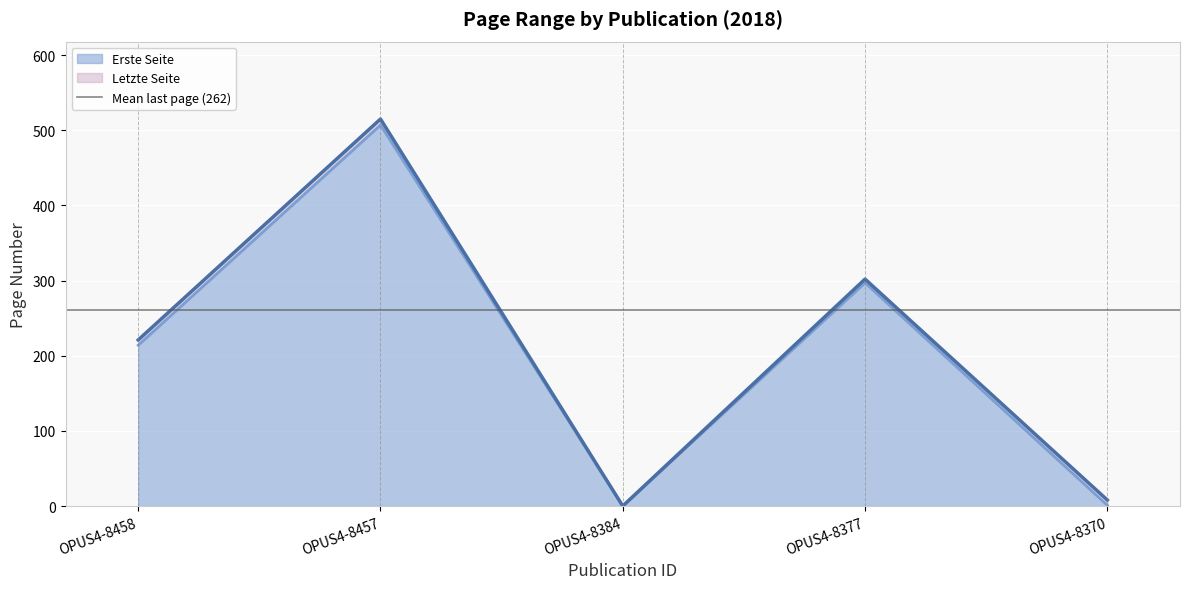

Reading right to left, extract all data points from this chart.

Erste Seite: 1	297	0	507	214
Letzte Seite: 8	302	0	515	221